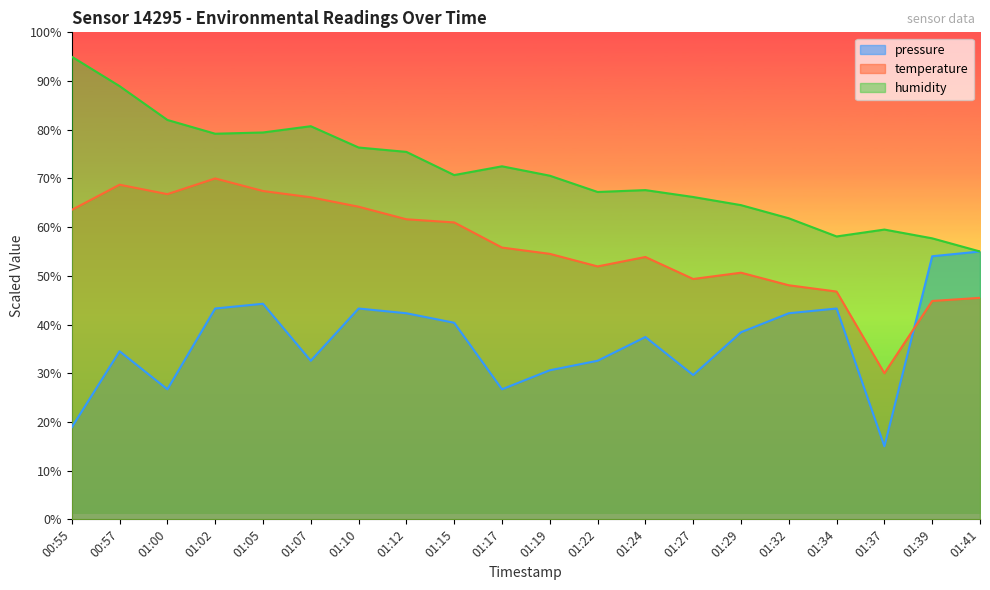

Reading left to right, list all the values displayed in this chart.

temperature: 63.5	68.7	66.8	70.0	67.4	66.1	64.2	61.6	61.0	55.8	54.5	51.9	53.9	49.4	50.6	48.1	46.8	30.0	44.8	45.5
humidity: 95.0	89.0	82.0	79.2	79.4	80.7	76.4	75.5	70.7	72.5	70.6	67.2	67.6	66.2	64.5	61.8	58.1	59.5	57.7	55.0
pressure_norm: 18.9	34.5	26.7	43.3	44.3	32.6	43.3	42.3	40.4	26.7	30.6	32.6	37.4	29.6	38.4	42.3	43.3	15.0	54.0	55.0